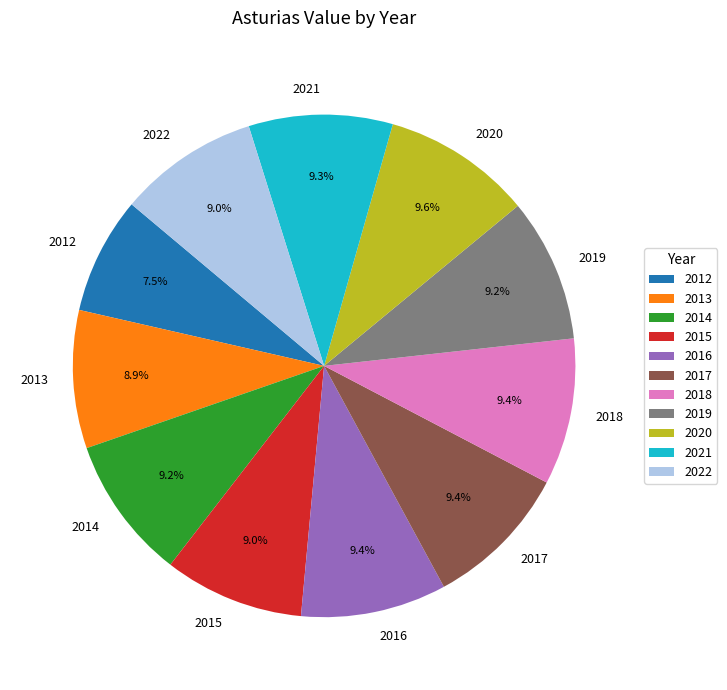

What is the smallest slice in the pie chart?

2012